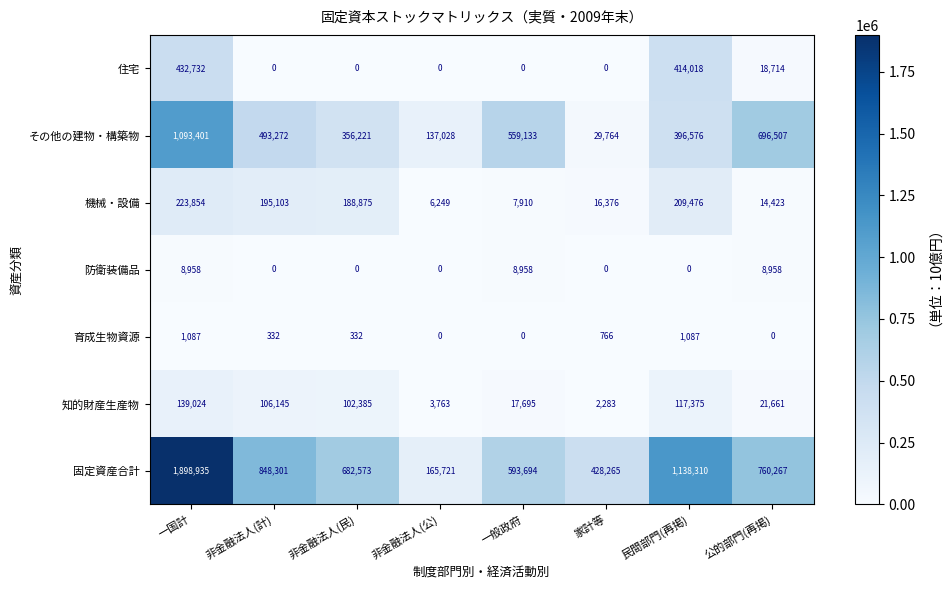

What is the greatest value displayed?

1898935